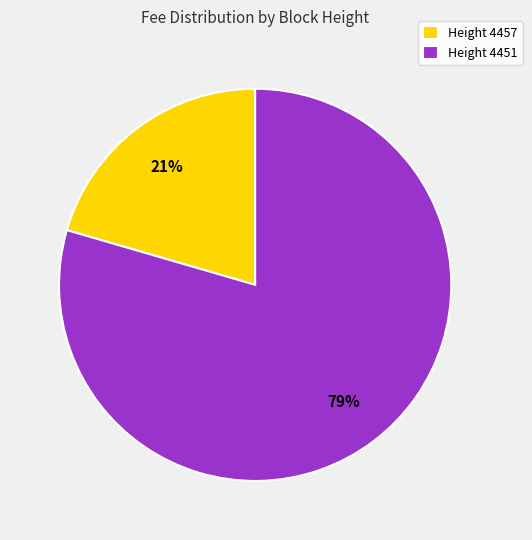

To the nearest percent, what portion does Height 4451 represent?

79%